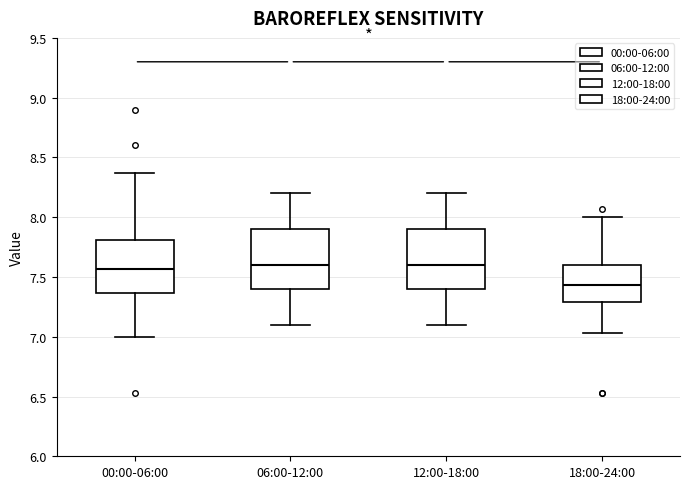

Where does the upper whisker of the box for 00:00-06:00 end on the y-axis? The values are not printed on the chart, so give them approximately, as read against the axis.

8.35